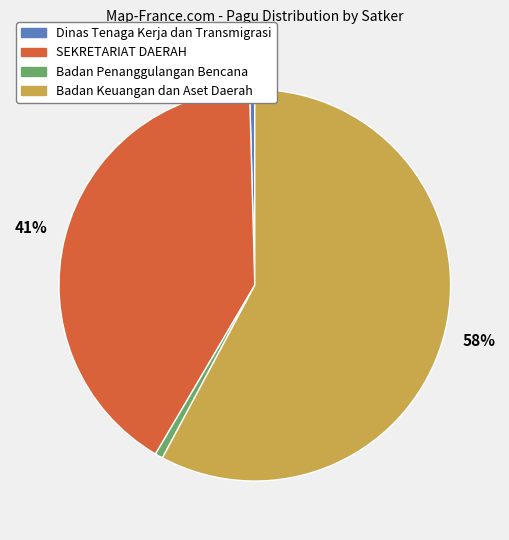

Is there any slice that represents more than half of the pie?

Yes